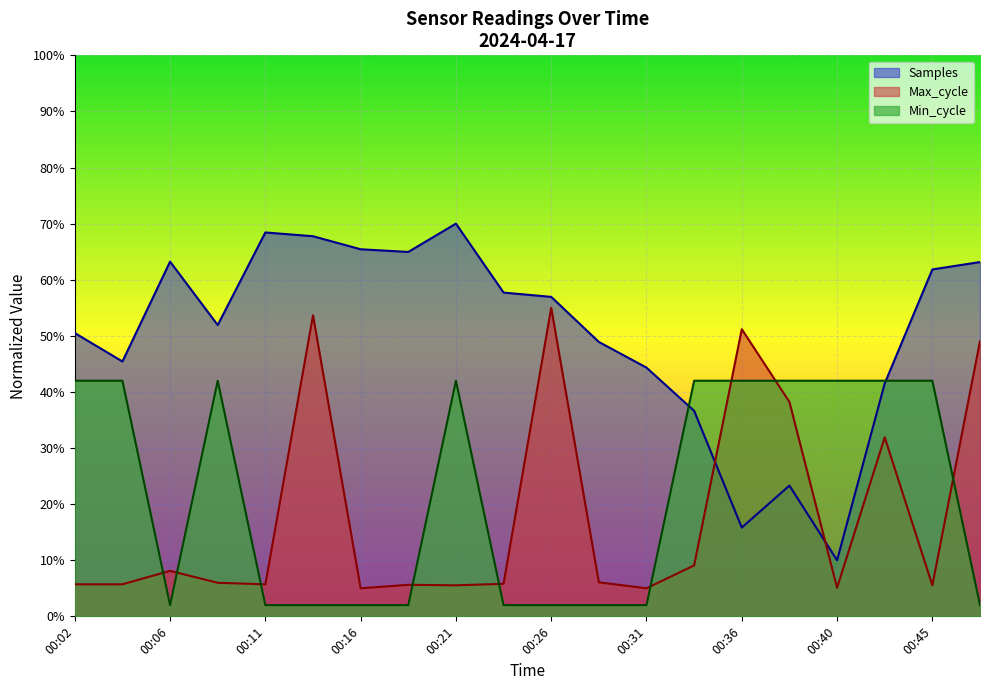

Reading left to right, what are all the values shown in this chart?

Samples: 00:02=0.5	00:04=0.5	00:06=0.6	00:09=0.5	00:11=0.7	00:14=0.7	00:16=0.7	00:19=0.6	00:21=0.7	00:23=0.6	00:26=0.6	00:28=0.5	00:31=0.4	00:33=0.4	00:36=0.2	00:38=0.2	00:40=0.1	00:43=0.4	00:45=0.6	00:48=0.6
Max_cycle: 00:02=0.1	00:04=0.1	00:06=0.1	00:09=0.1	00:11=0.1	00:14=0.5	00:16=0.1	00:19=0.1	00:21=0.1	00:23=0.1	00:26=0.6	00:28=0.1	00:31=0.1	00:33=0.1	00:36=0.5	00:38=0.4	00:40=0.1	00:43=0.3	00:45=0.1	00:48=0.5
Min_cycle: 00:02=0.4	00:04=0.4	00:06=0.0	00:09=0.4	00:11=0.0	00:14=0.0	00:16=0.0	00:19=0.0	00:21=0.4	00:23=0.0	00:26=0.0	00:28=0.0	00:31=0.0	00:33=0.4	00:36=0.4	00:38=0.4	00:40=0.4	00:43=0.4	00:45=0.4	00:48=0.0